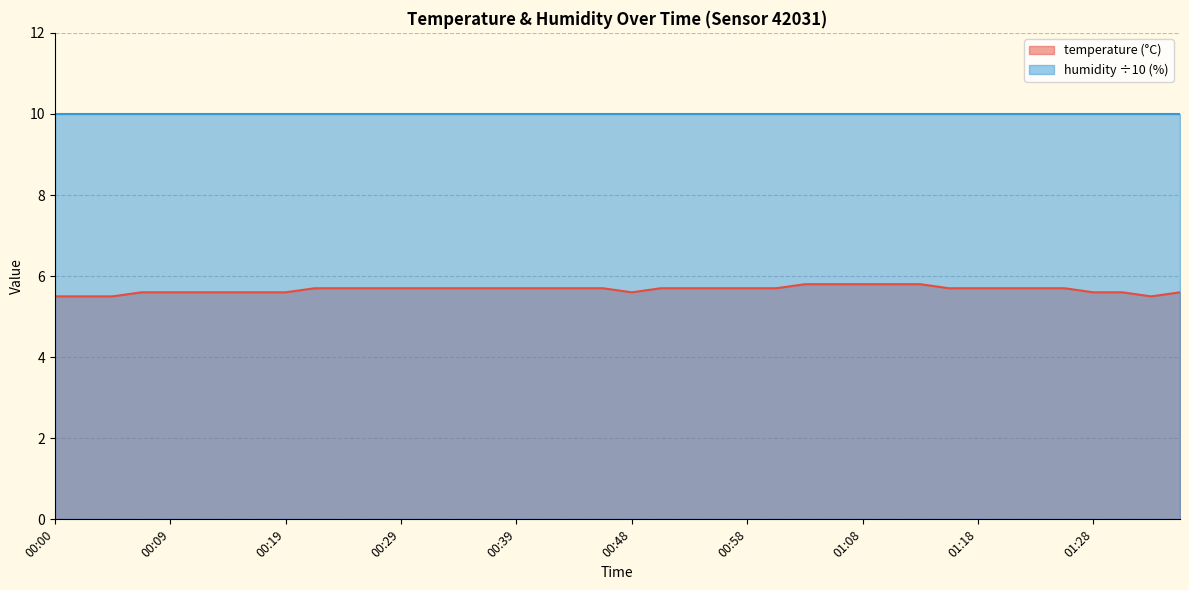

Between 00:07 and 01:33, which is larger?

00:07